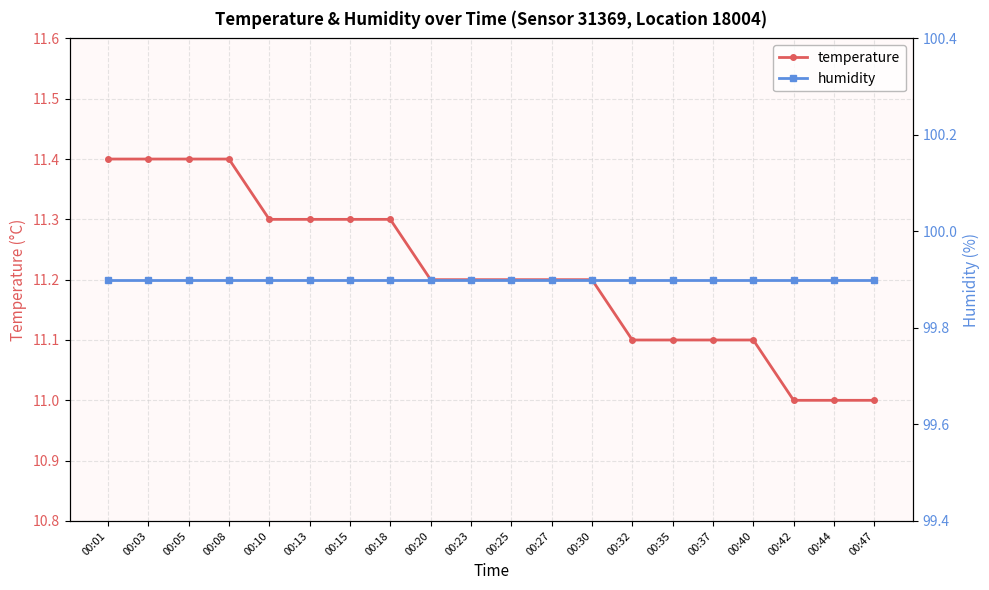

What is the maximum value shown in the chart?

99.9